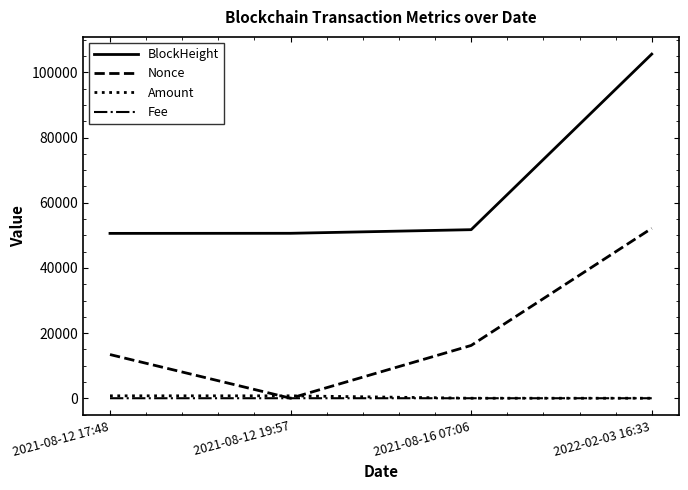

Which series has the largest total across all categories?

BlockHeight